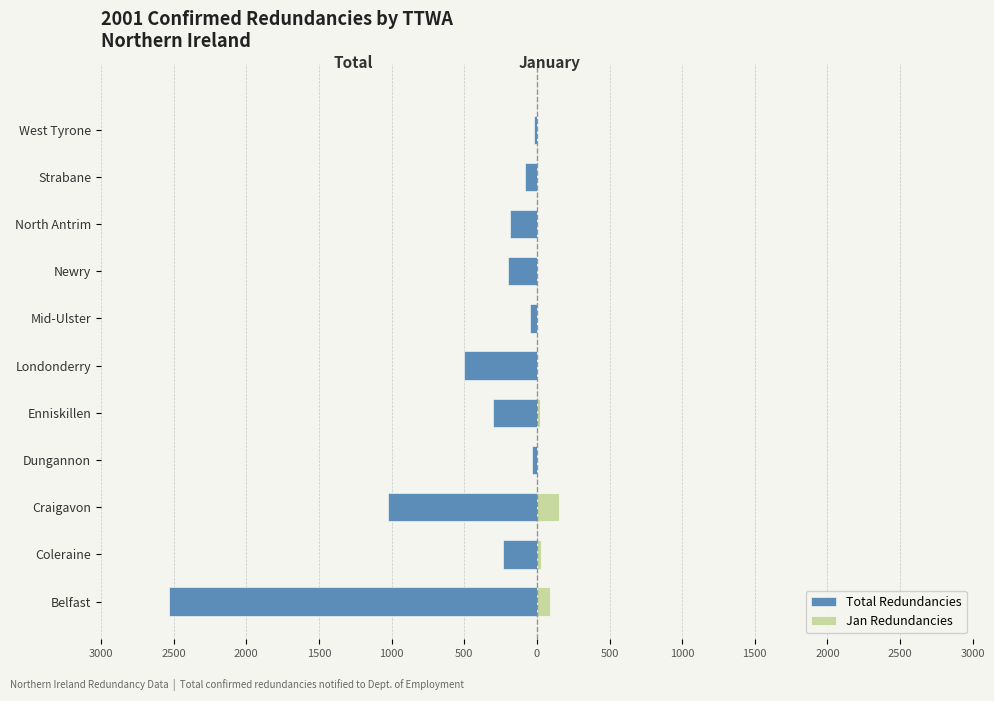

How many positive values does the Jan Redundancies series have?

7